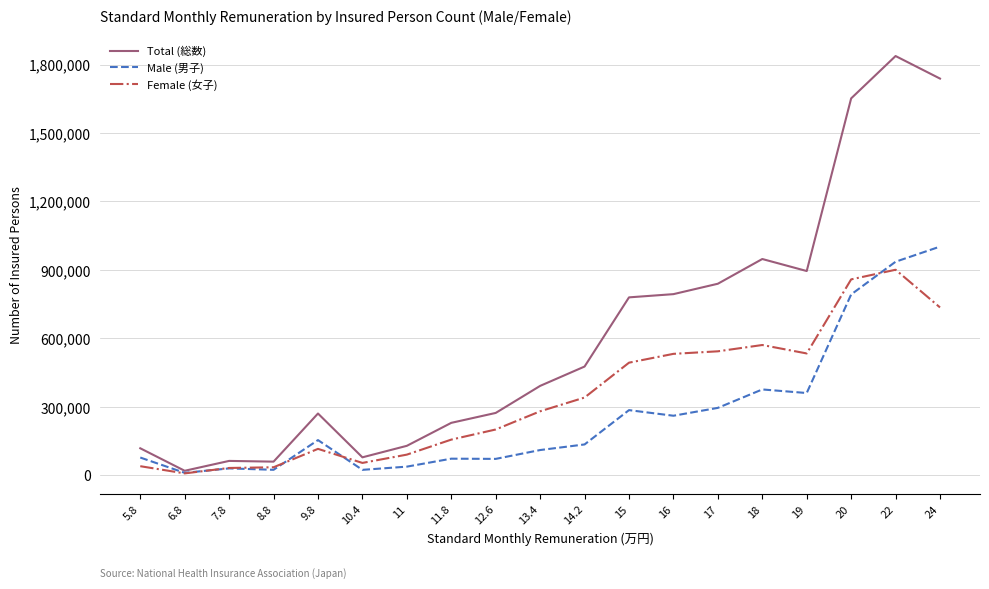

What is the average value of the Total (総数) series?

610642